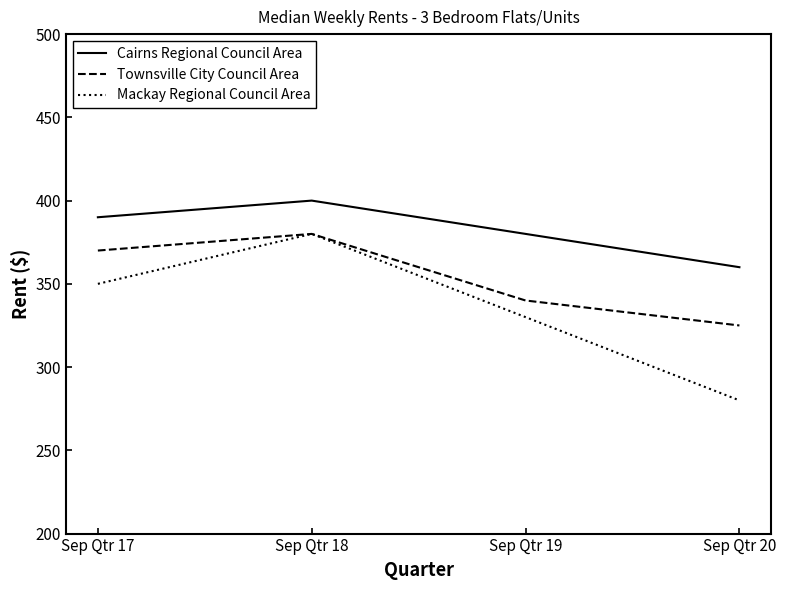

What is the difference between the highest and lowest values at Sep Qtr 20?

80